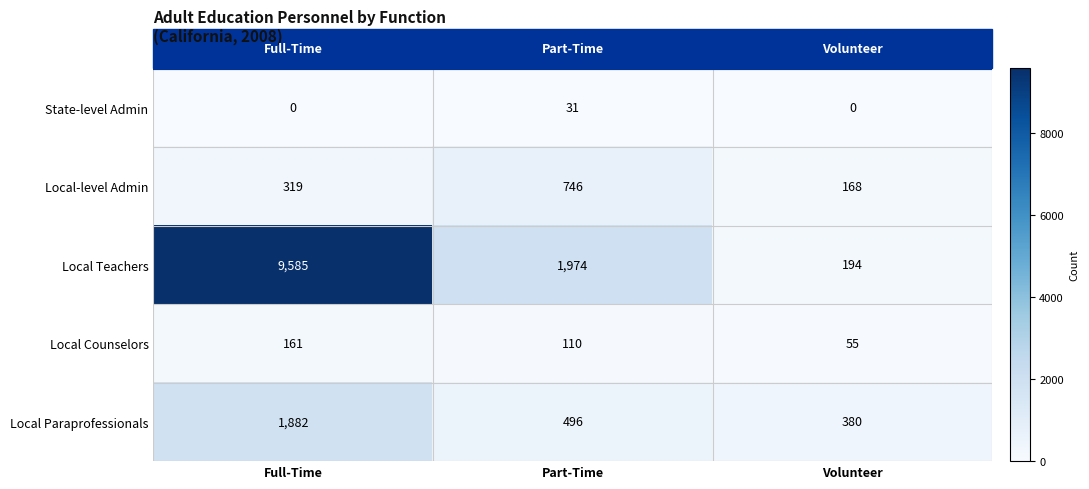

Count the number of categories in the chart.

3